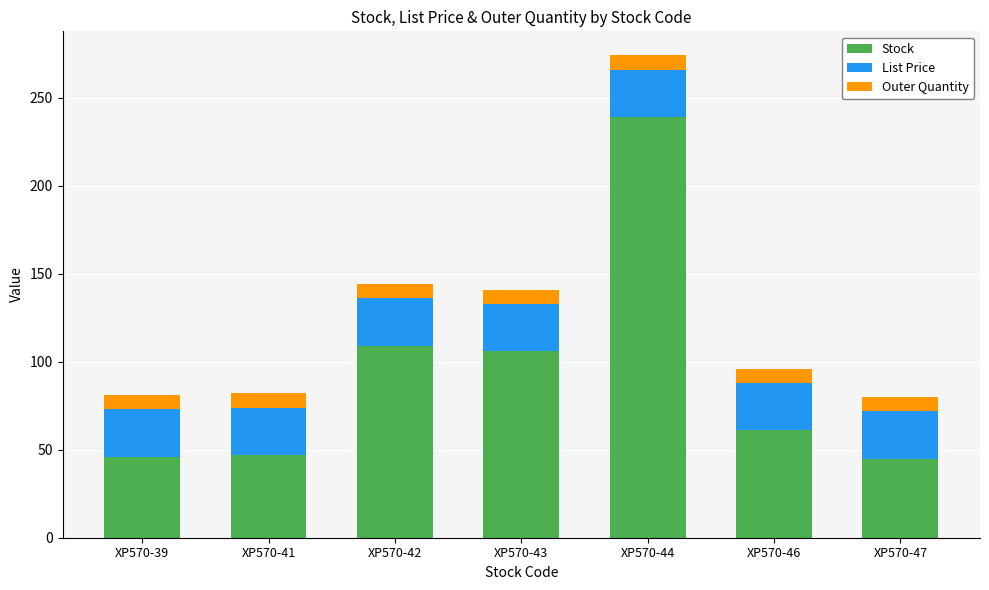

What is the value of the Stock bar at the 6th from the left?

61.0